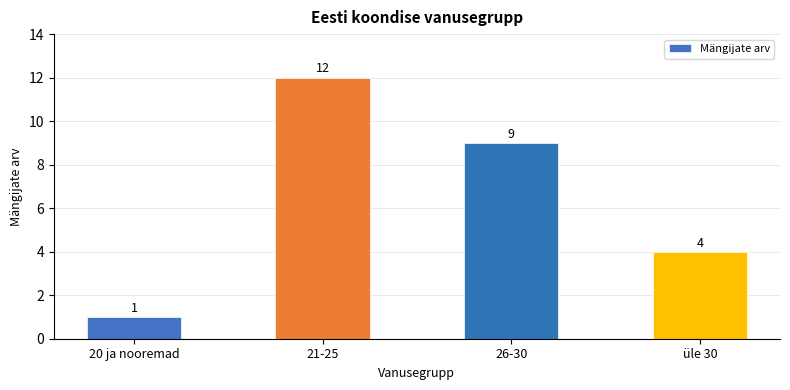

At which category does the chart reach its minimum across all series?

20 ja nooremad